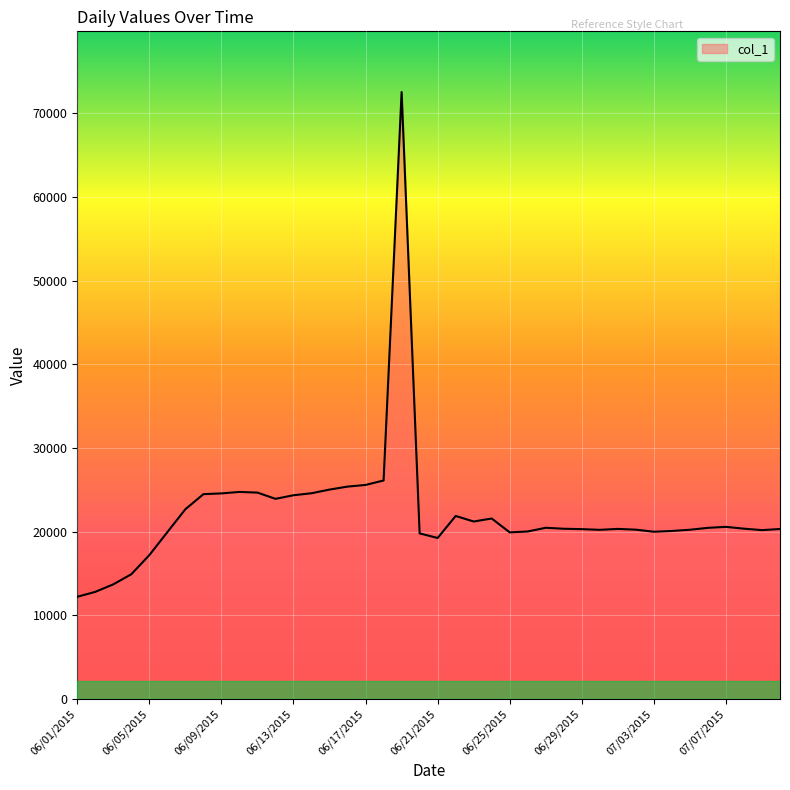

What is the difference between the maximum and minimum values?

60333